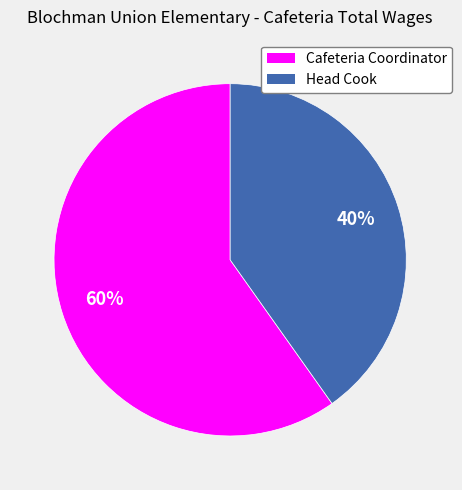

Which slice is the largest?

Cafeteria Coordinator